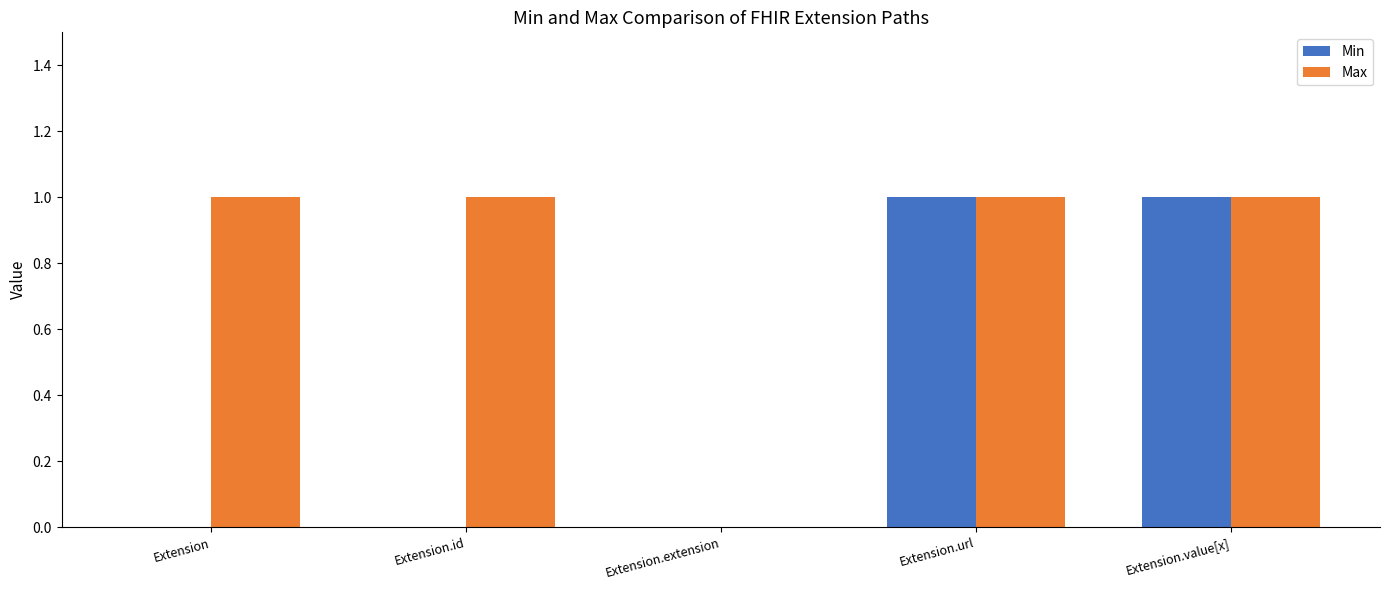

Reading left to right, transcribe all the data shown in this chart.

Min: Extension=0	Extension.id=0	Extension.extension=0	Extension.url=1	Extension.value[x]=1
Max: Extension=1	Extension.id=1	Extension.extension=0	Extension.url=1	Extension.value[x]=1